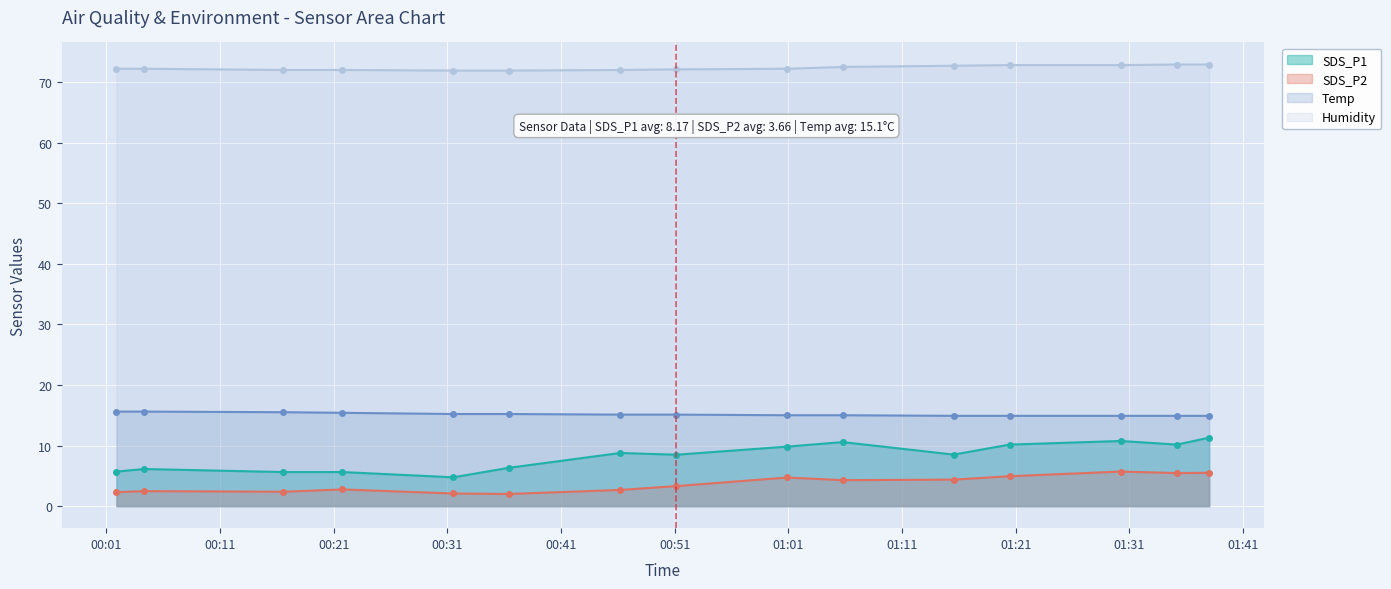

What is the value of the Temp point at the 3rd from the left?

15.5